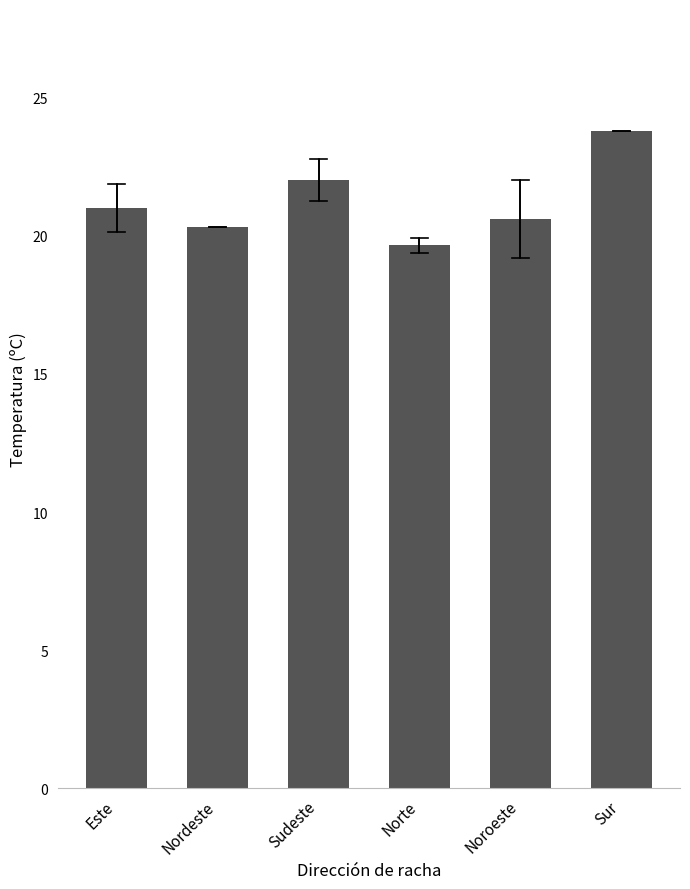

What is the ratio of the value at Noroeste to the value at Norte?

1.0